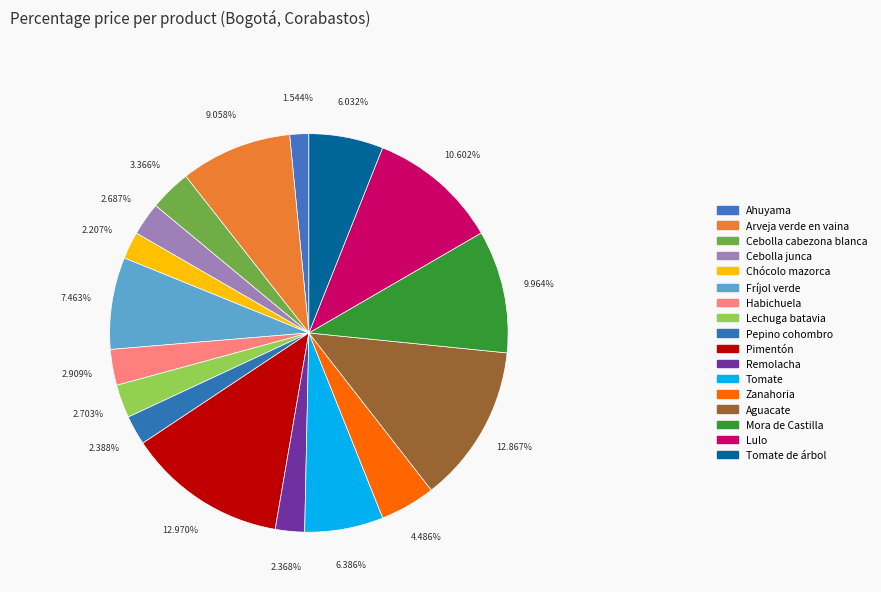

Is there a majority slice in this chart?

No